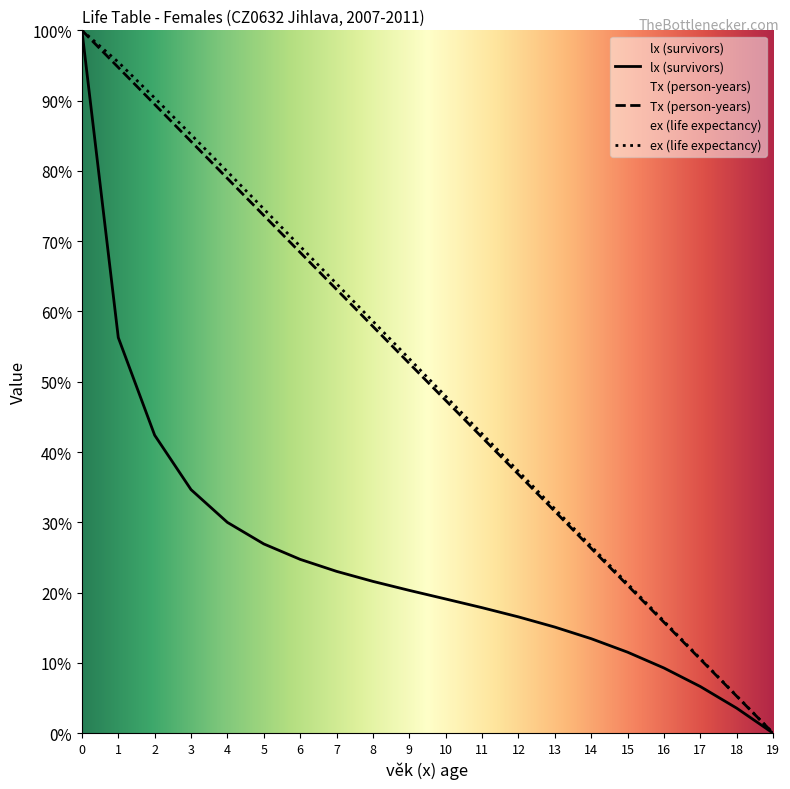

Which series has the widest spread of values?

lx